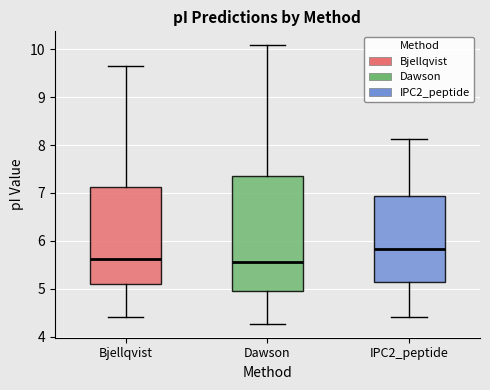

Reading left to right, read every box against the y-axis: the position of its median line, the range the box covers, and the ends of its whiskers. The values are not printed on the chart, so give them approximately, as read against the axis.

Bjellqvist: median 5.6, box 5.1 to 7.1, whiskers 4.4 to 9.7
Dawson: median 5.6, box 4.9 to 7.4, whiskers 4.3 to 10.1
IPC2_peptide: median 5.8, box 5.1 to 6.9, whiskers 4.4 to 8.1